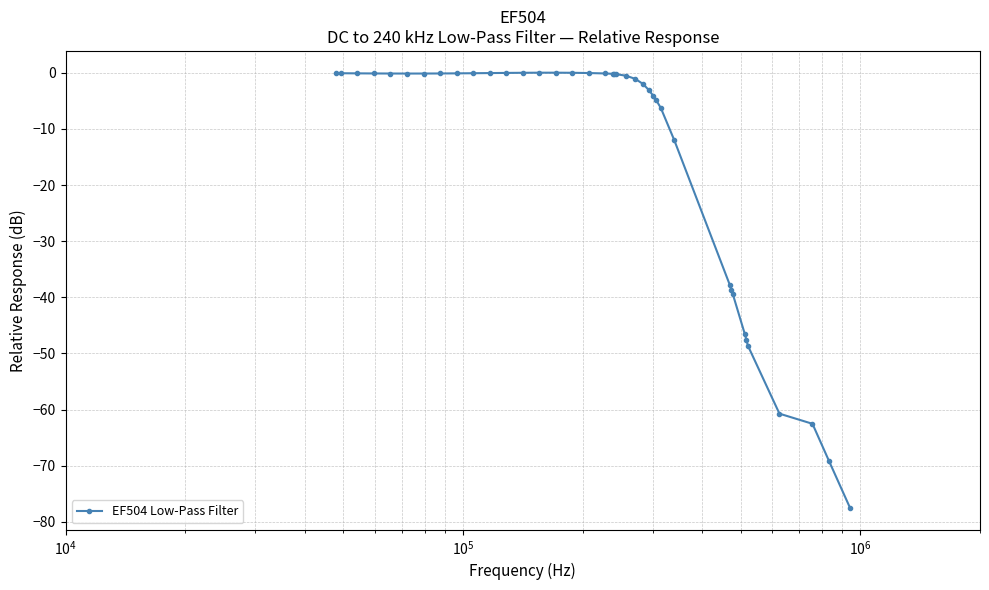

True or false: there are more than 0 points higher than both neighbors.

True